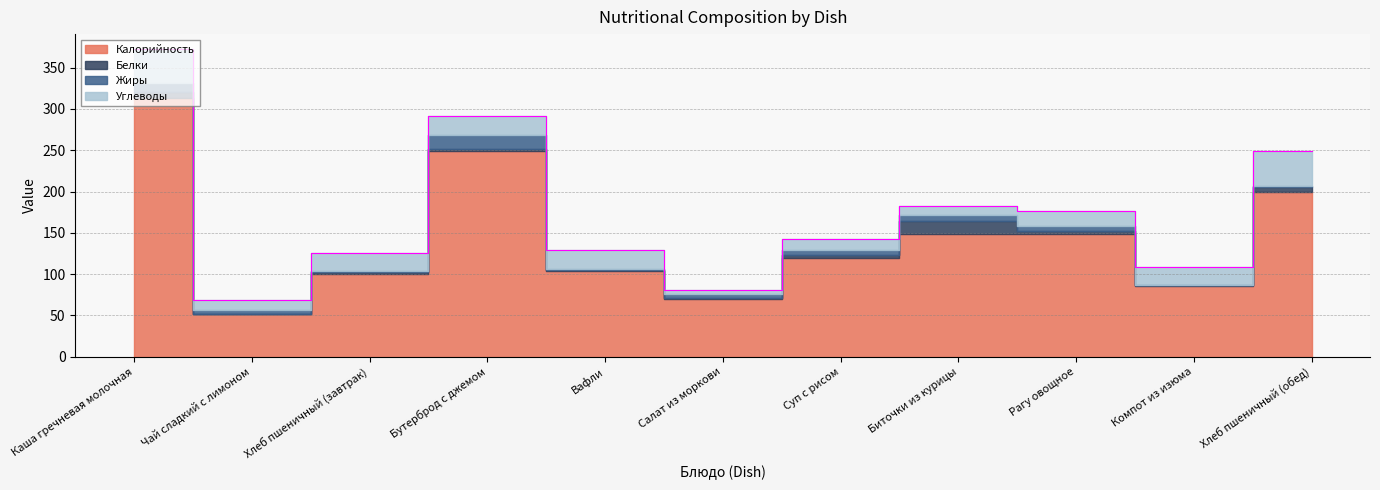

How many values in the Белки series exceed 3?

4